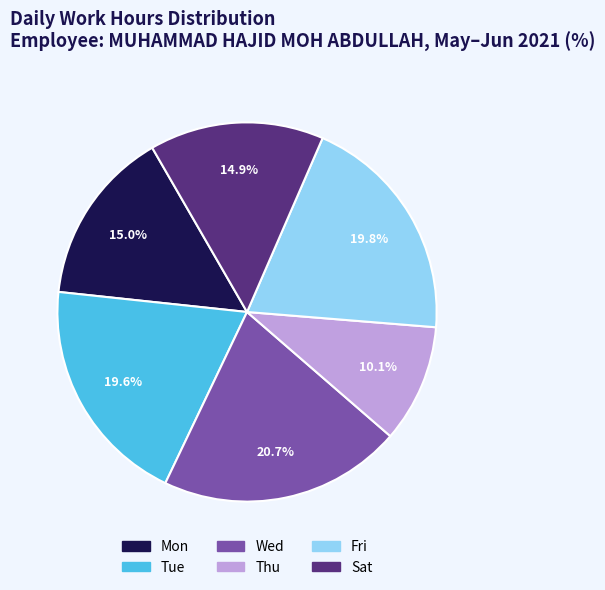

Count the number of slices in the pie.

6